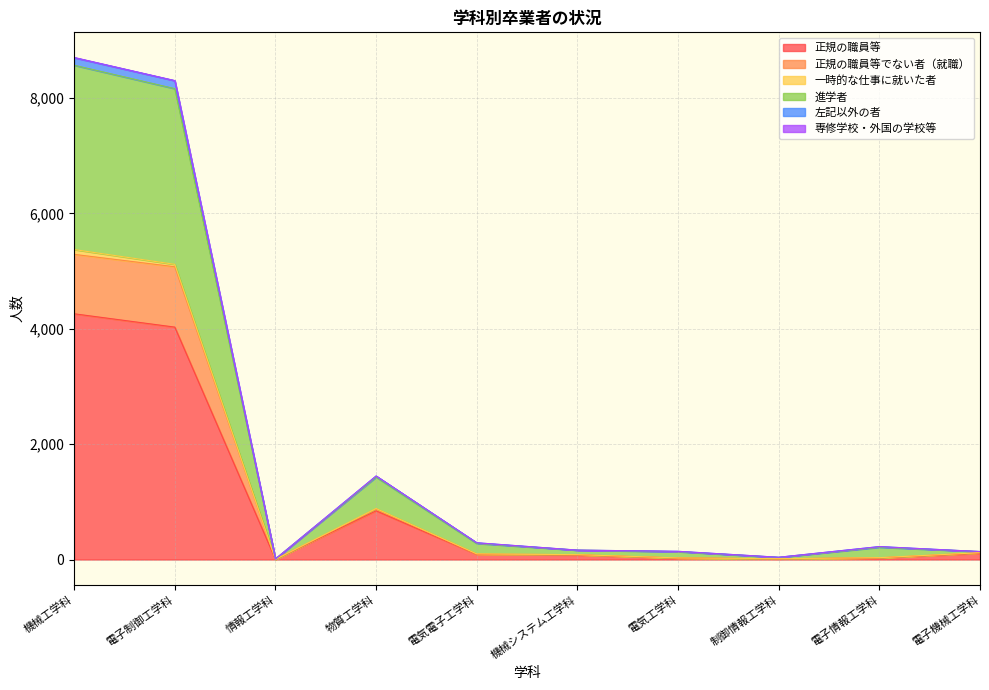

True or false: 正規の職員等でない者（就職） and 左記以外の者 intersect in this chart.

False